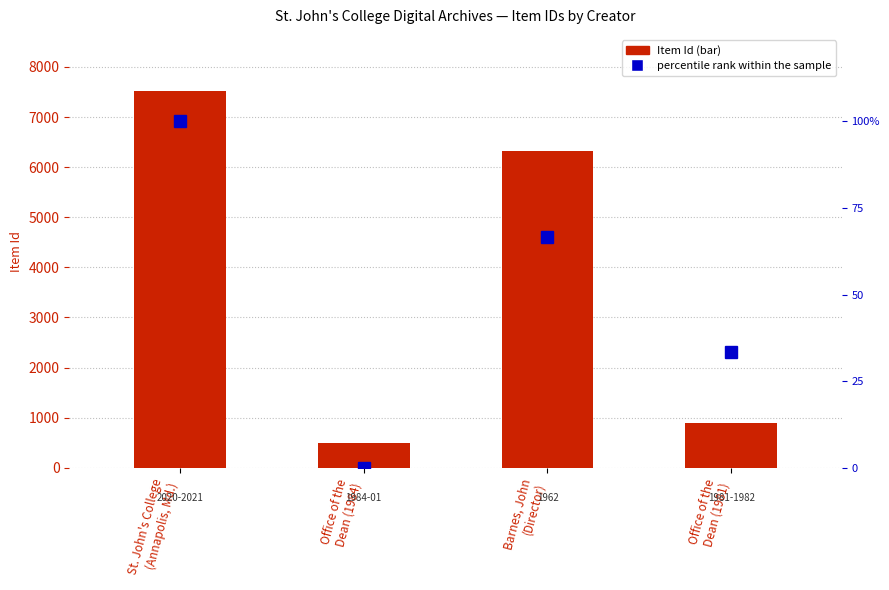

Reading left to right, list all the values displayed in this chart.

Item Id: 7514.0	499.0	6327.0	892.0
percentile rank within the sample: 100.0	0.0	66.7	33.3